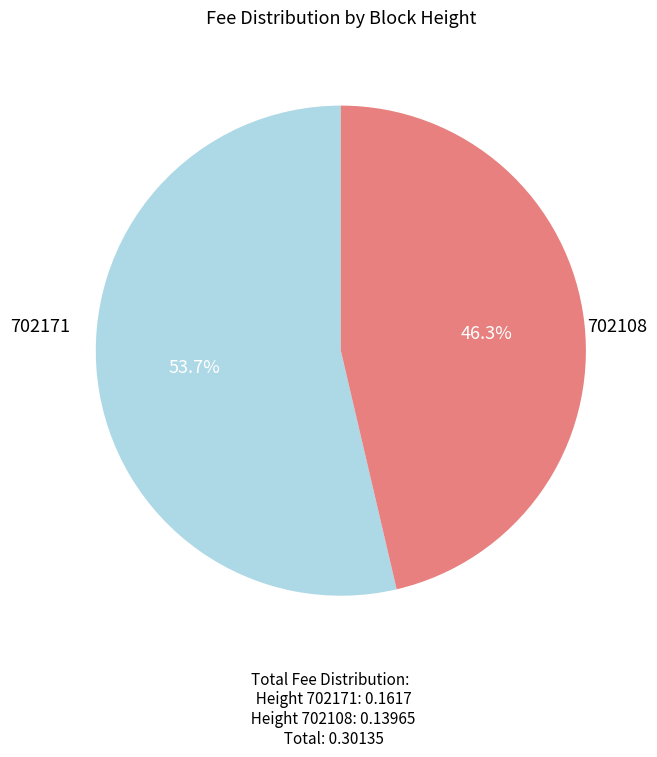

Rank the categories by value from lowest to highest.

702108, 702171